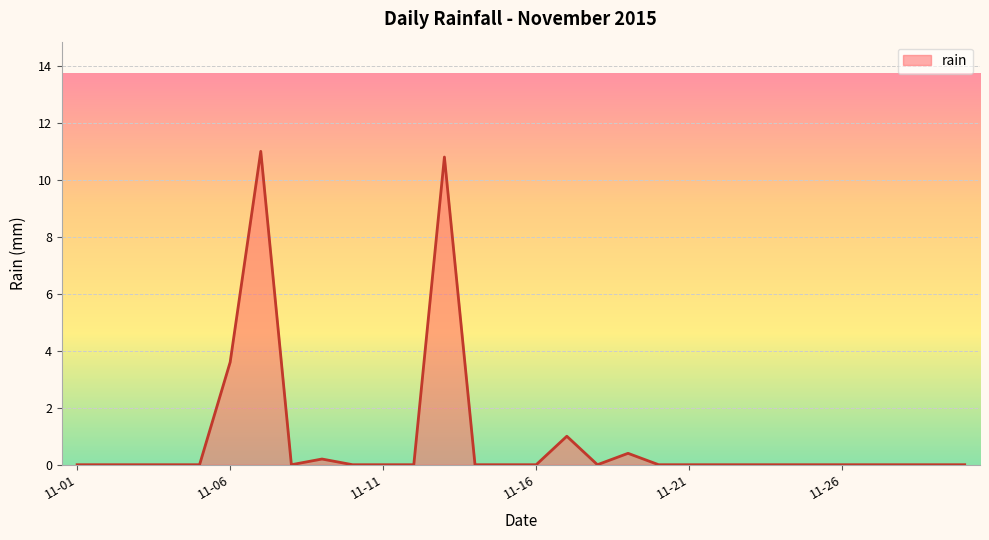

What is the greatest value displayed?

11.0